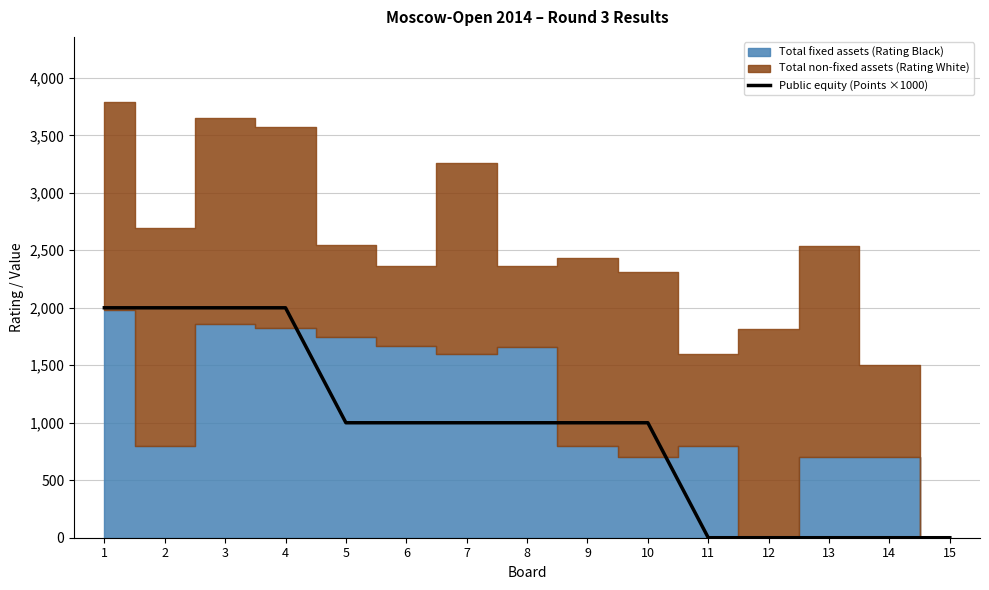

The value of Public equity (Points ×1000) at 1 is 3082. True or false?

False